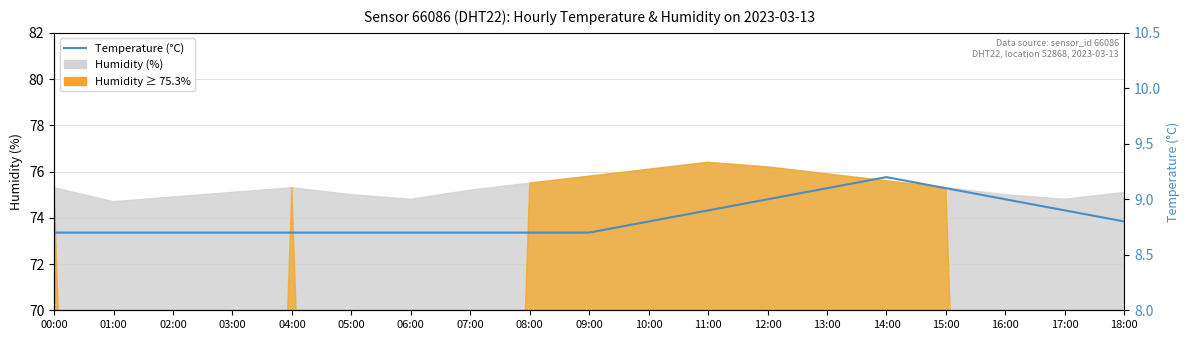

Where is the first local maximum?

14:00